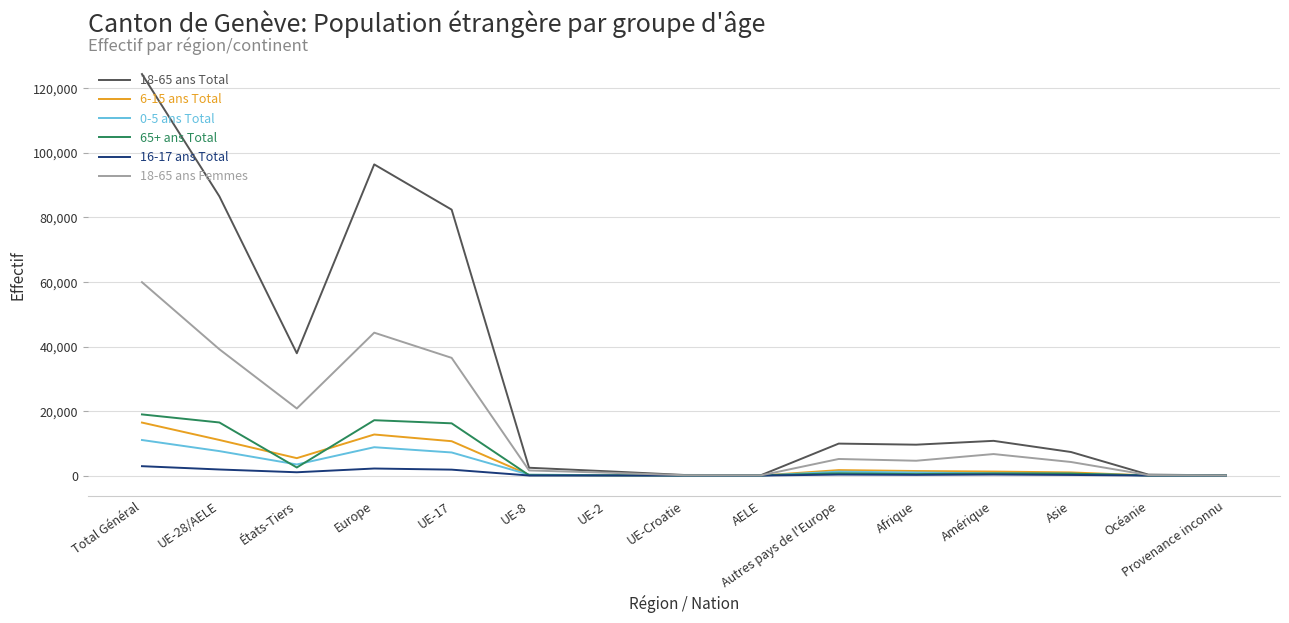

Which category has the highest value across all series?

Total Général